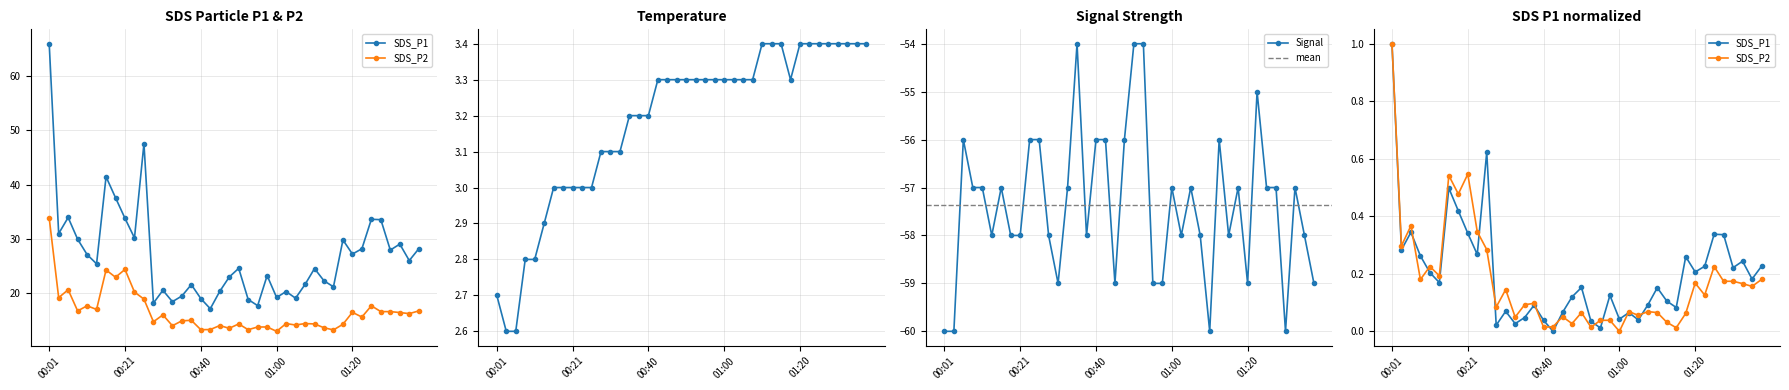

What is the spread (max minus min) of values at 01:03?

78.3